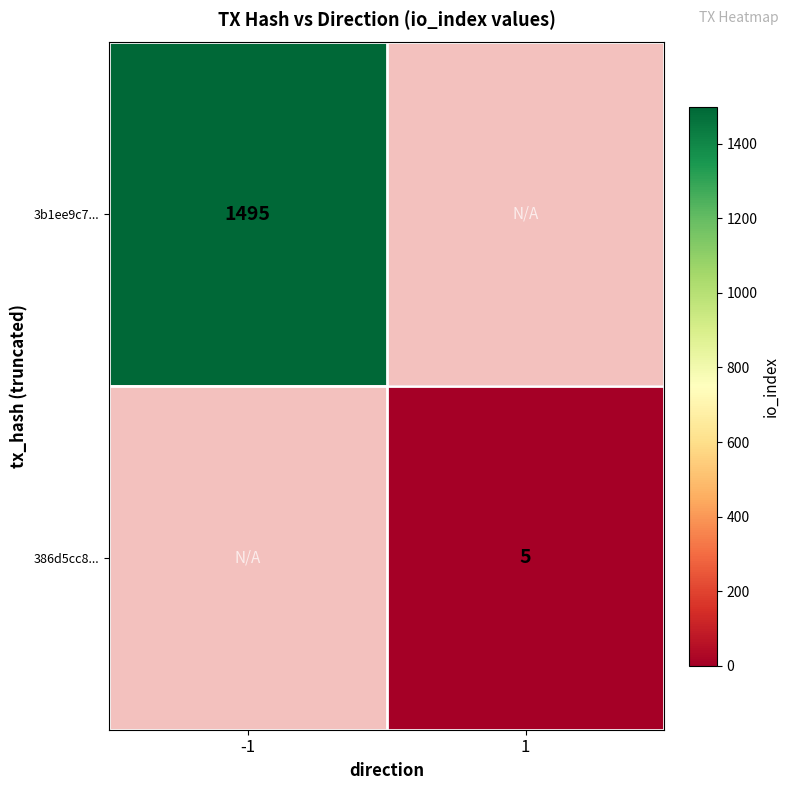

The value of 386d5cc8... at 1 is 5. True or false?

True